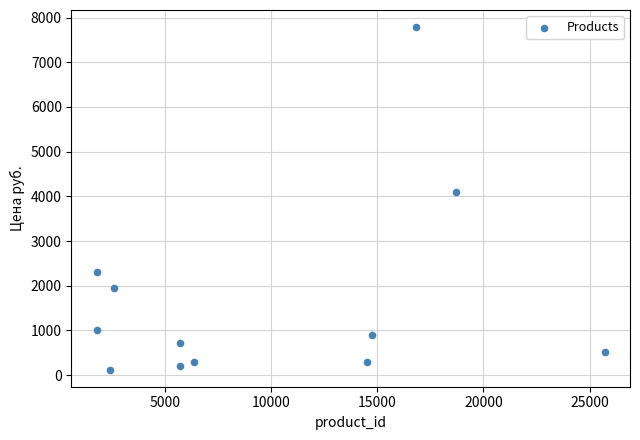

What is the range of X values (max minus min)?

23914.0